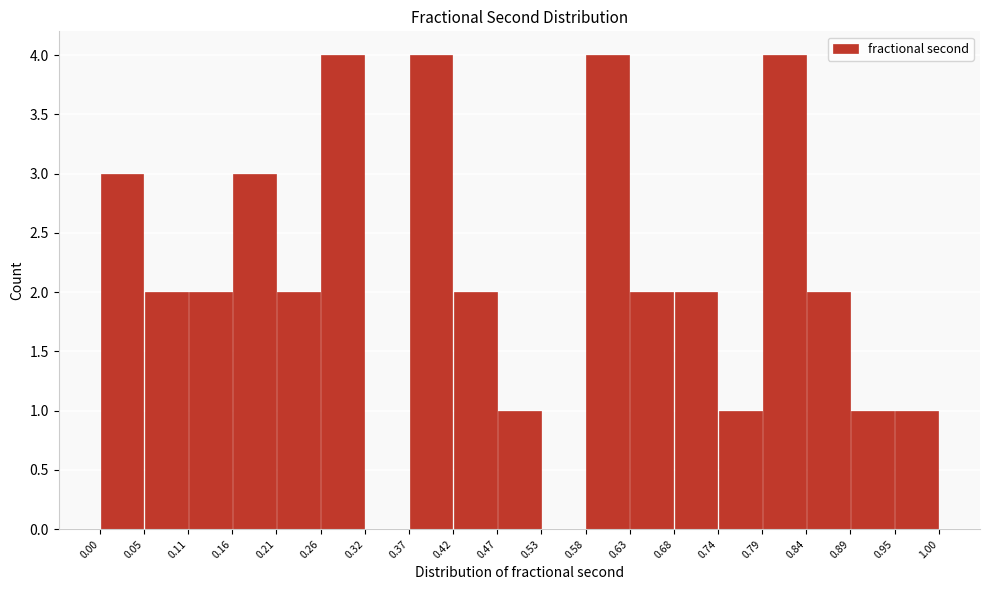

Reading left to right, list every bar in this chart as the range it spans on the x-axis followed by its height. The values are not printed on the chart, so give them approximately, as read against the axis.

0.00 to 0.05: 3
0.05 to 0.11: 2
0.11 to 0.16: 2
0.16 to 0.21: 3
0.21 to 0.26: 2
0.26 to 0.32: 4
0.32 to 0.37: 0
0.37 to 0.42: 4
0.42 to 0.47: 2
0.47 to 0.53: 1
0.53 to 0.58: 0
0.58 to 0.63: 4
0.63 to 0.68: 2
0.68 to 0.74: 2
0.74 to 0.79: 1
0.79 to 0.84: 4
0.84 to 0.89: 2
0.89 to 0.95: 1
0.95 to 1.00: 1